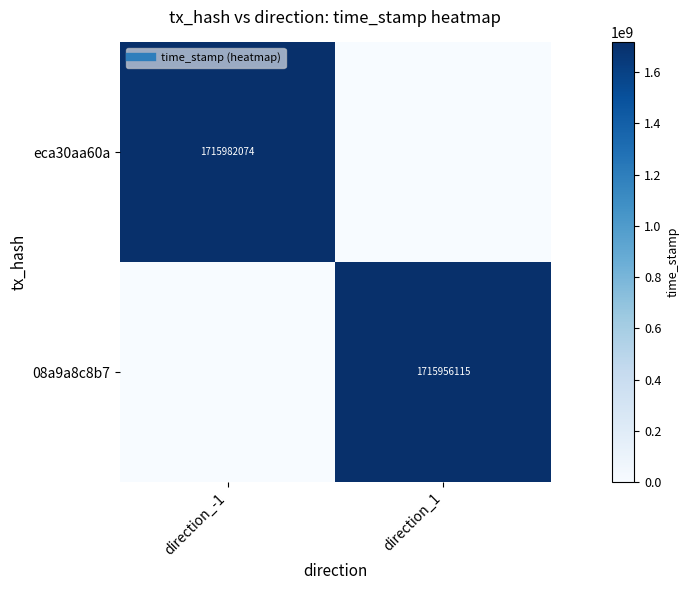

What is the sum of all eca30aa60a values?

1715982074